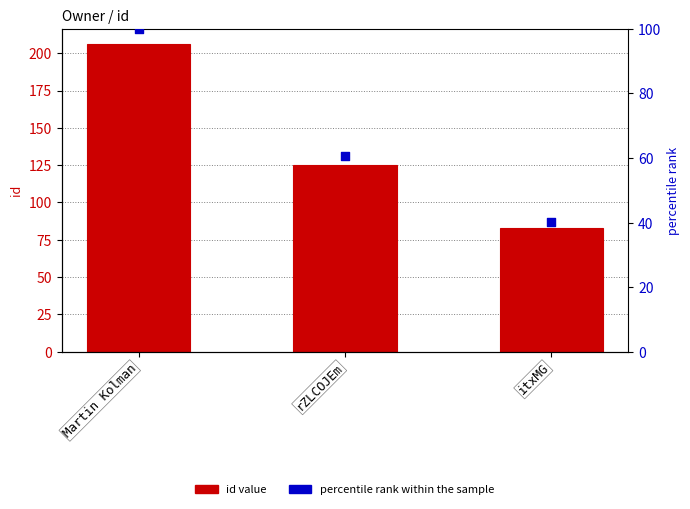

At which category is the sum across all series the highest?

Martin Kolman